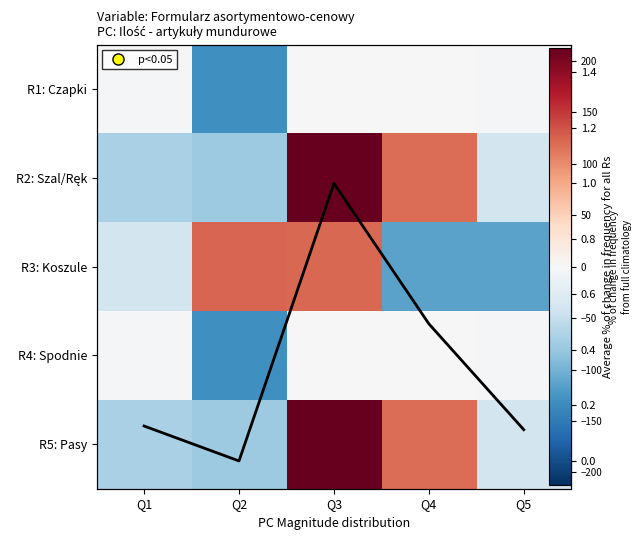

Is it true that R5: Pasy equals -7.9 at Q5?

False